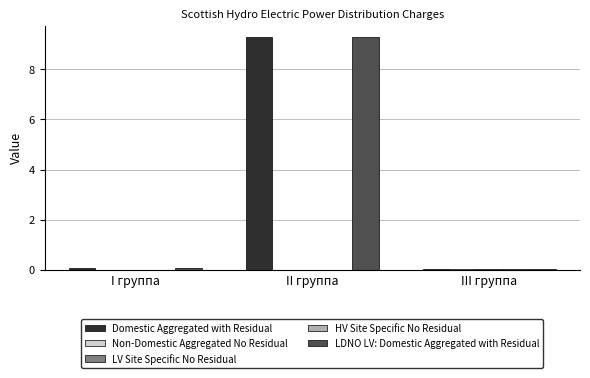

Is it true that Domestic Aggregated with Residual equals 0.0 at III группа?

True